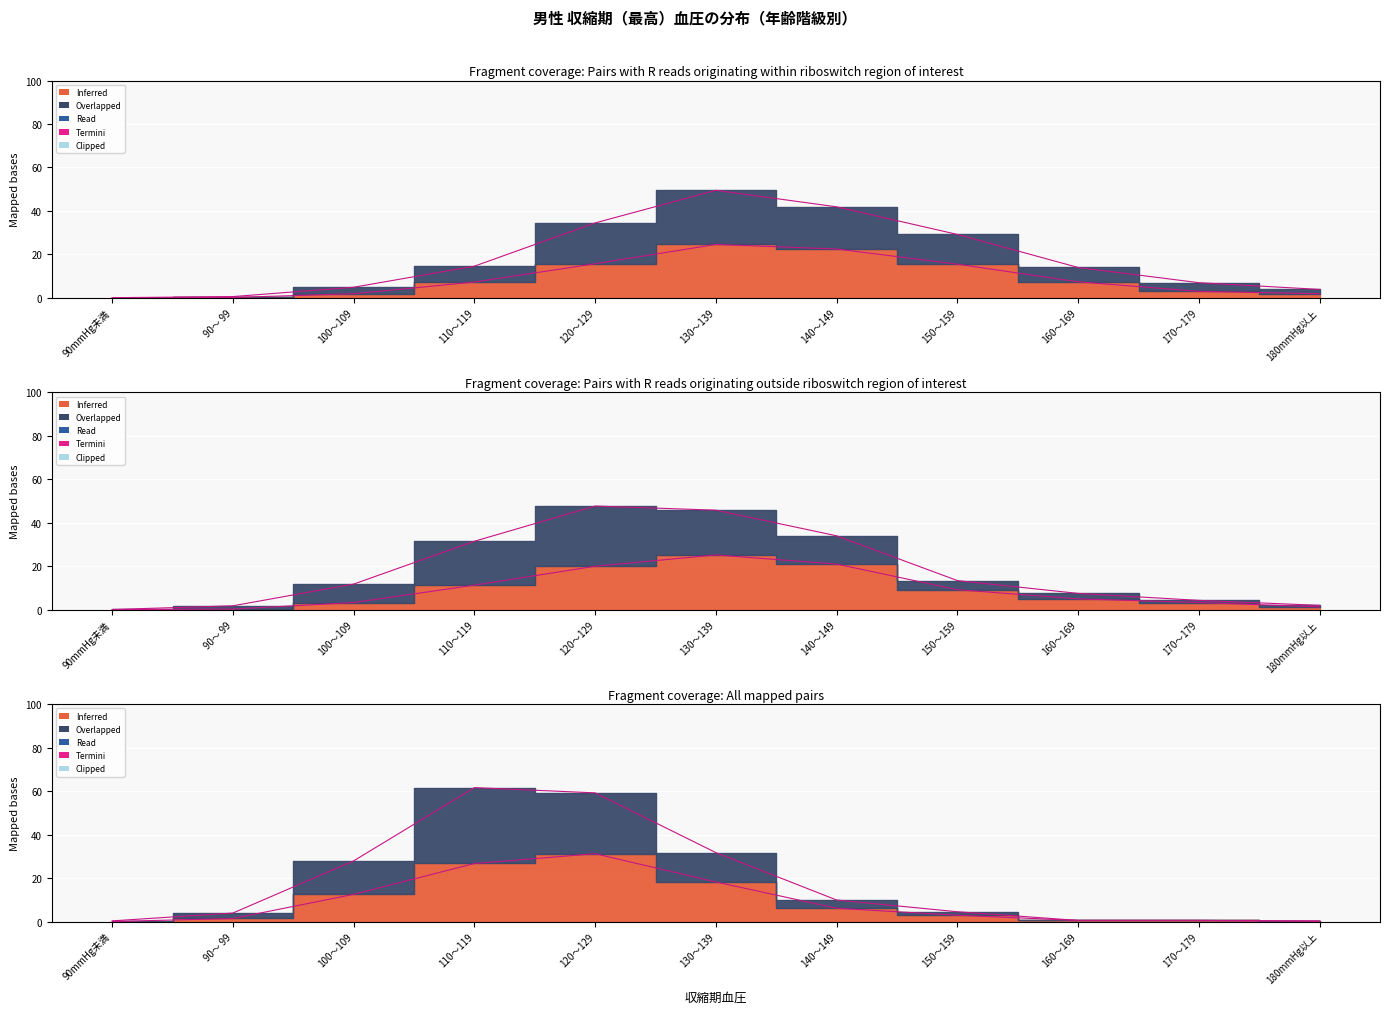

How many interior local peaks does the 70歳以上 series have?

1